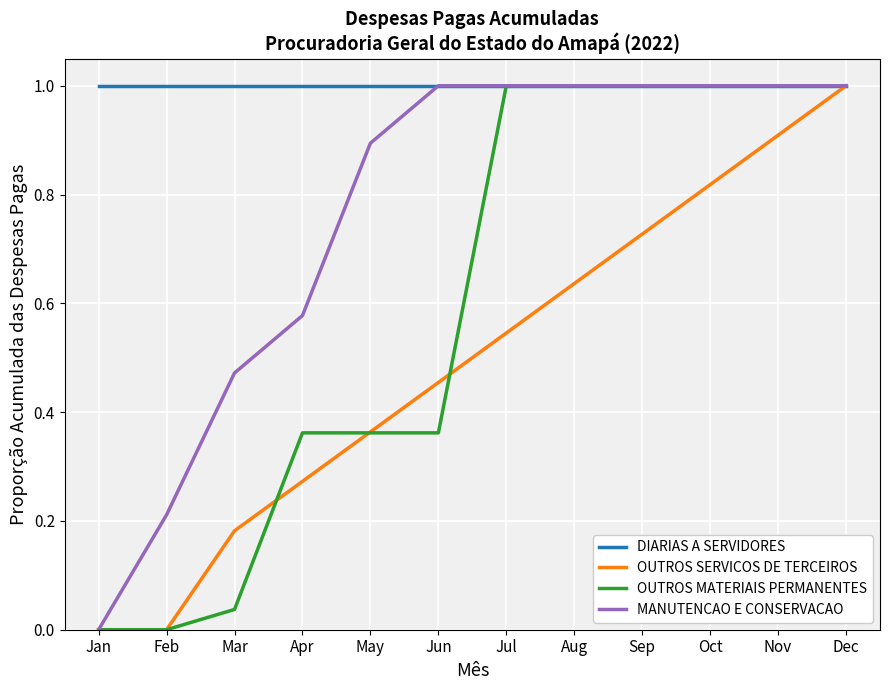

True or false: OUTROS SERVICOS DE TERCEIROS has a value of 0.0 at Feb.

True